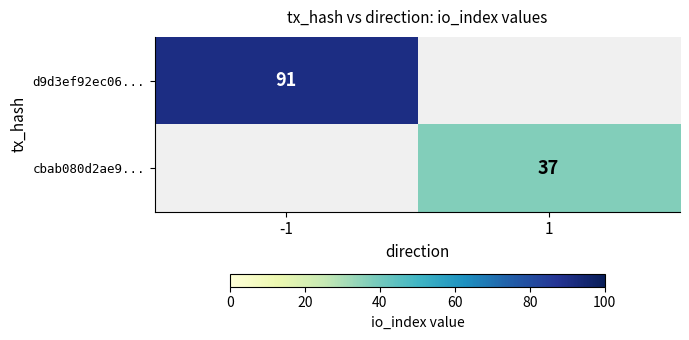

Is the value of d9d3ef92ec06... at -1 greater than the value of cbab080d2ae9... at 1?

Yes